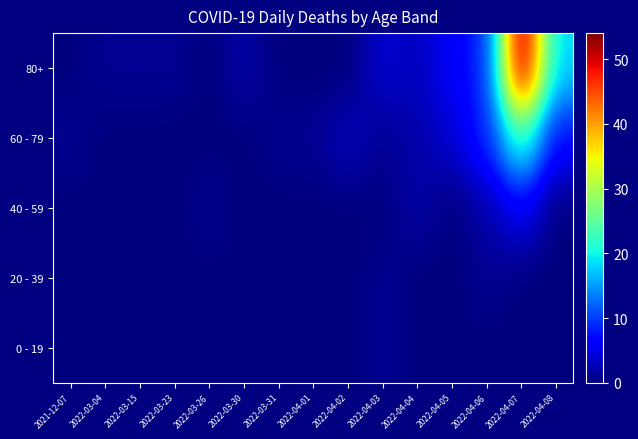

How many series are shown in this chart?

5